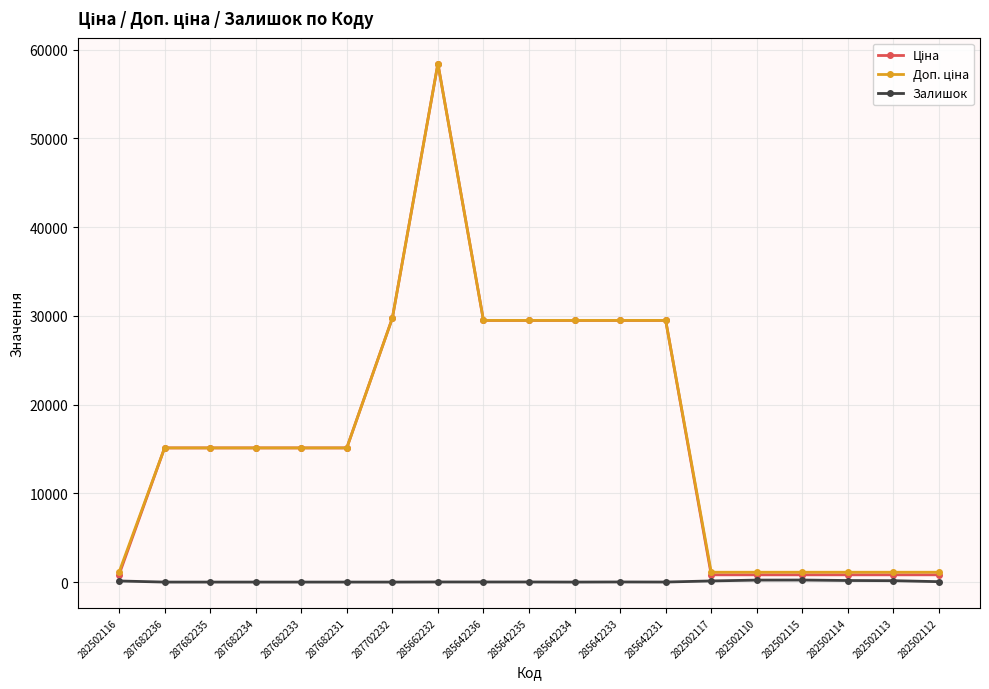

Is it true that Залишок equals 0.0 at 287682235?

True